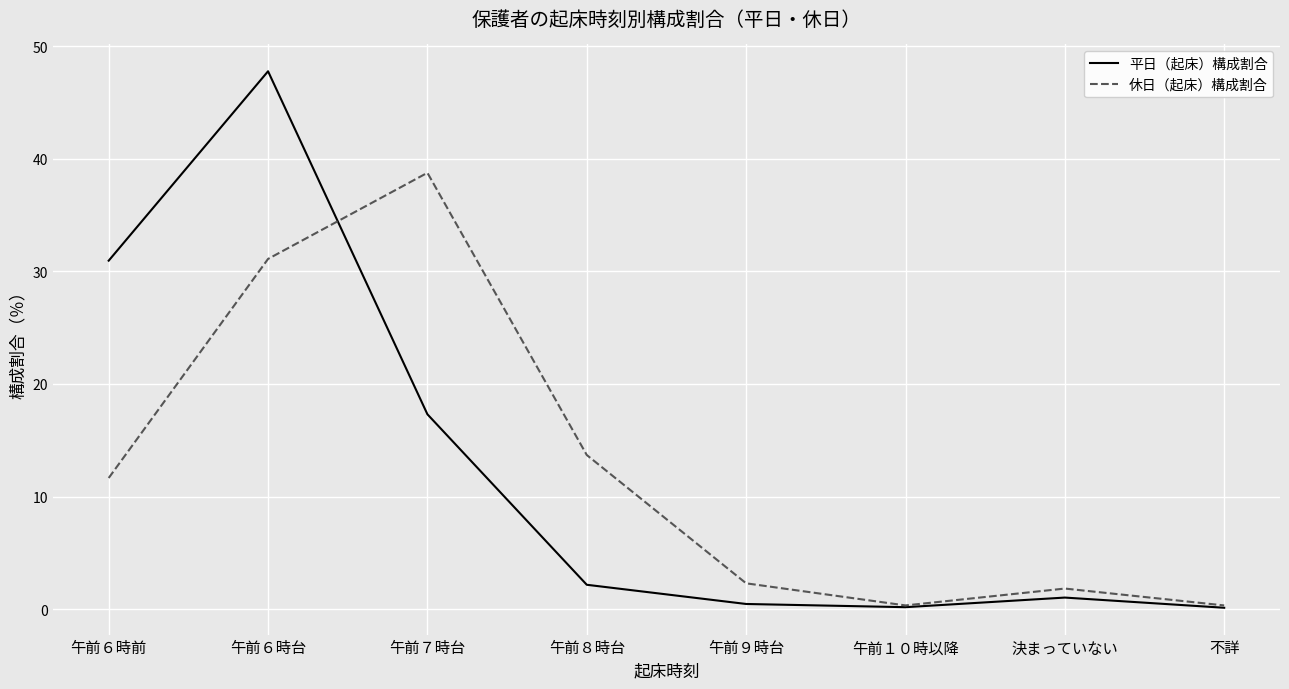

What is the maximum value for 休日（起床）構成割合?

38.7